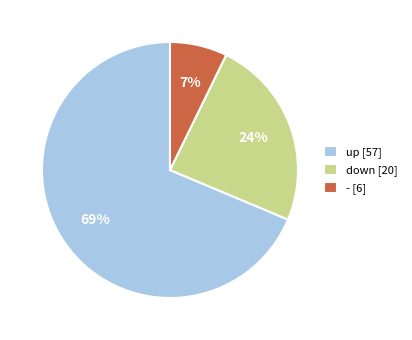

How many segments does this pie chart have?

3